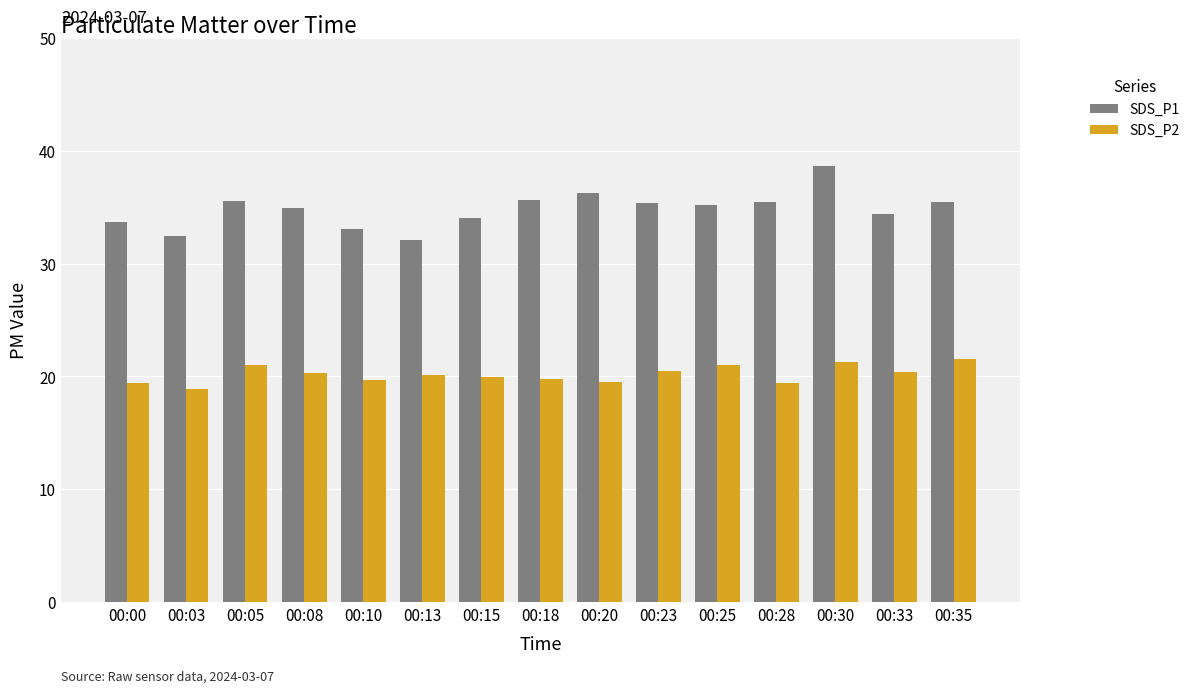

Rank the series by their average value, from highest to lowest.

SDS_P1, SDS_P2